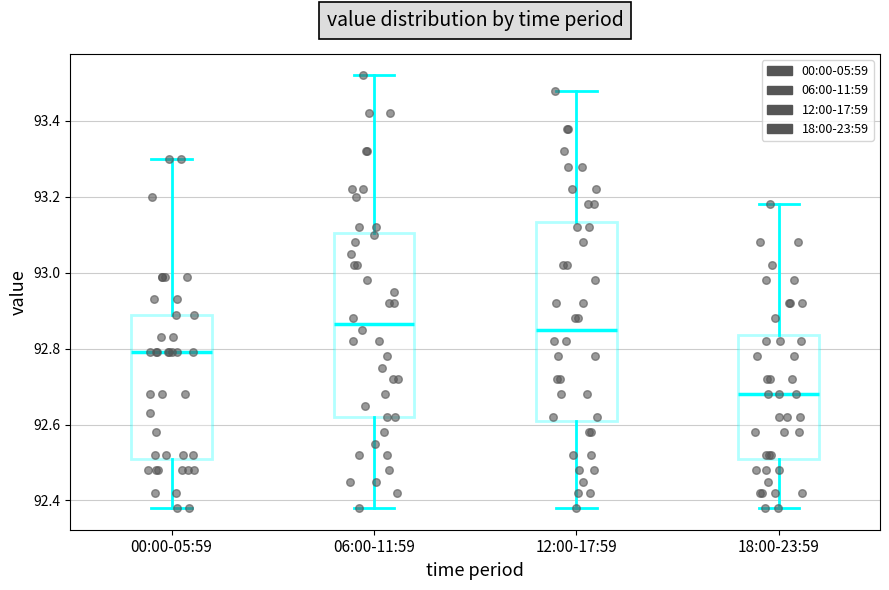

Comparing the boxes themselves (not the whiskers), which one is the tallest?

12:00-17:59